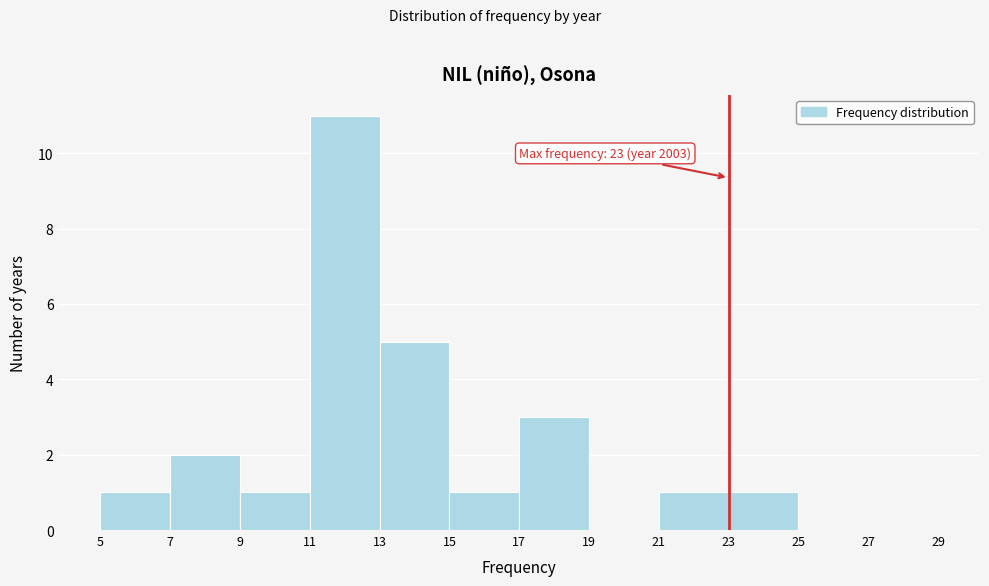

Which range on the x-axis has the tallest bar?

11 to 13